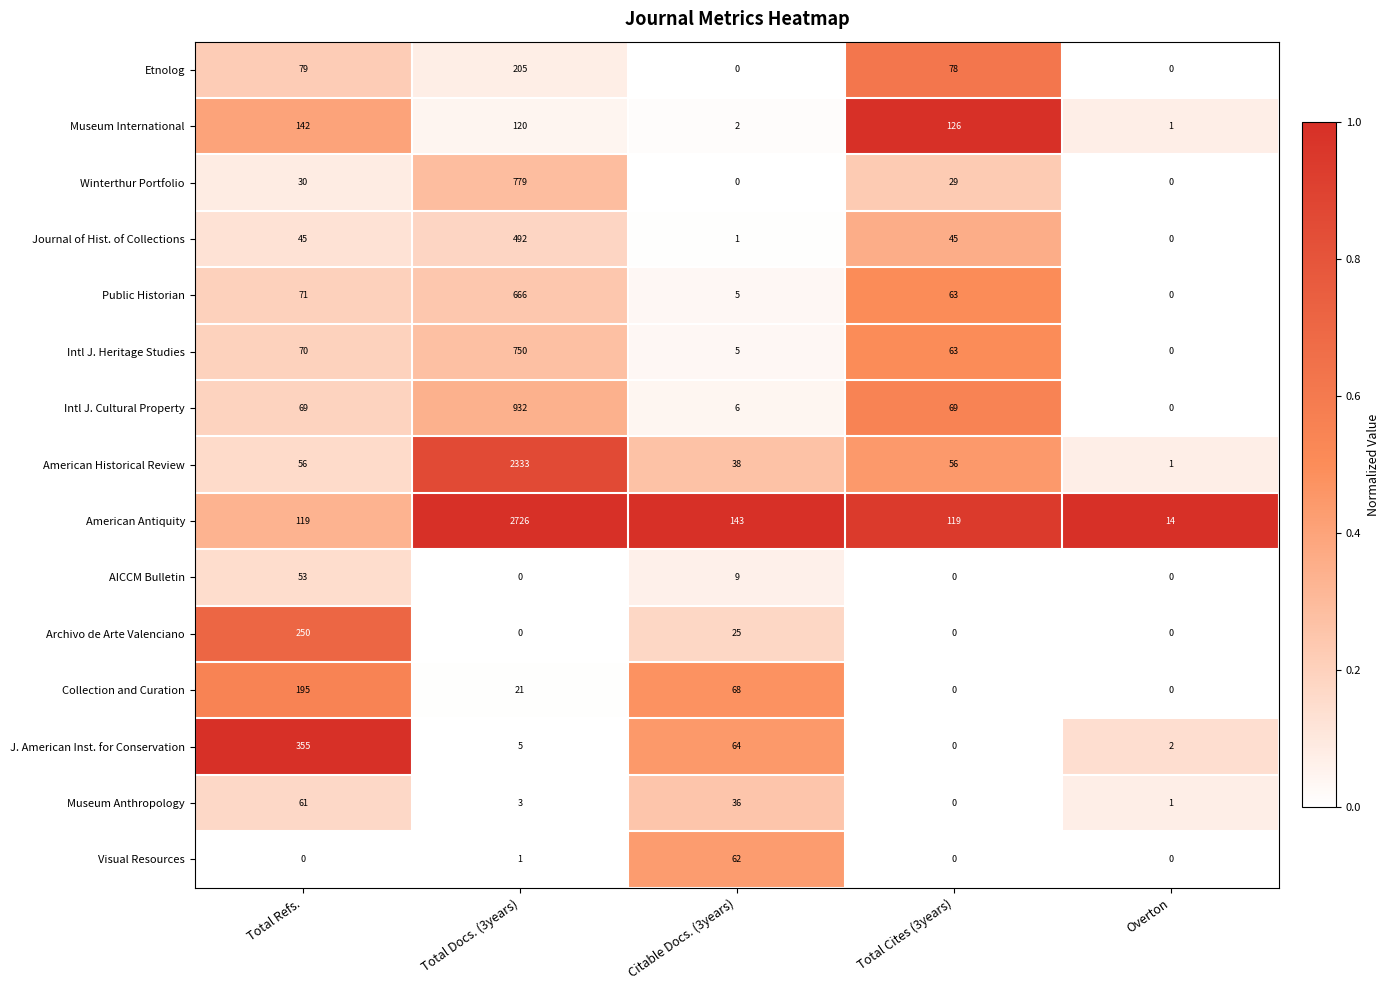

How many values in Public Historian are above zero?

4